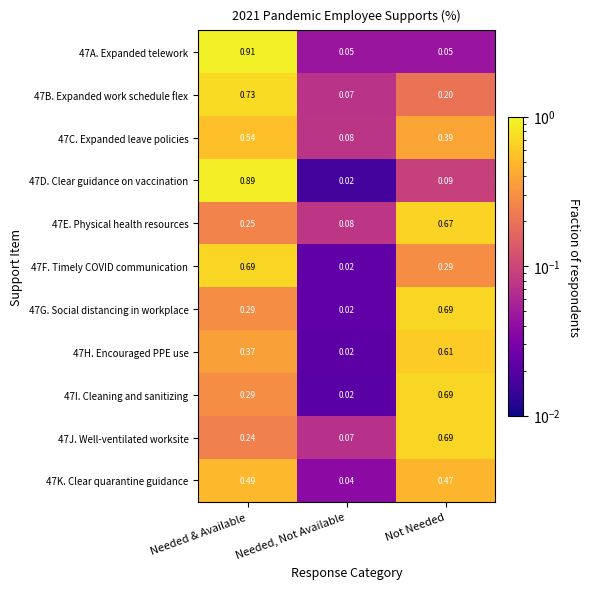

How many categories are shown in the chart?

3